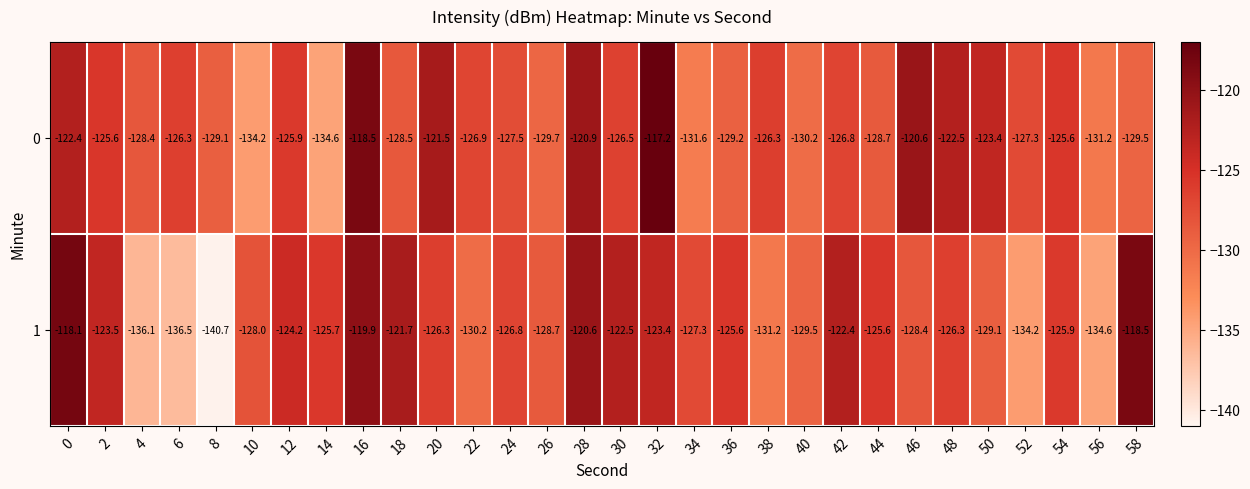

What is the total value across all series at 4?

-264.5